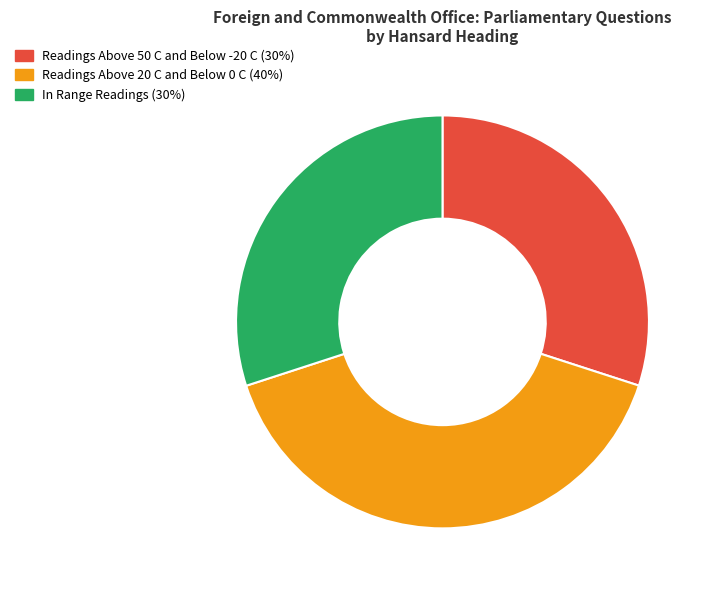

The In Range Readings (30%) slice represents 21% of the pie. True or false?

False